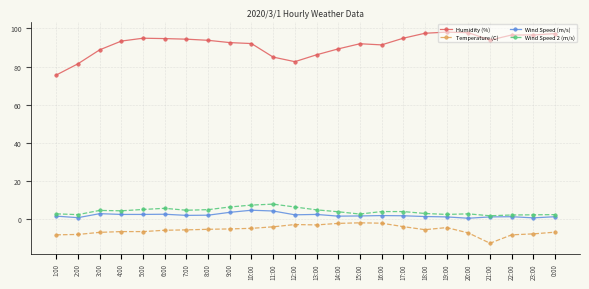

What is the label of the 4th point from the right?

21:00